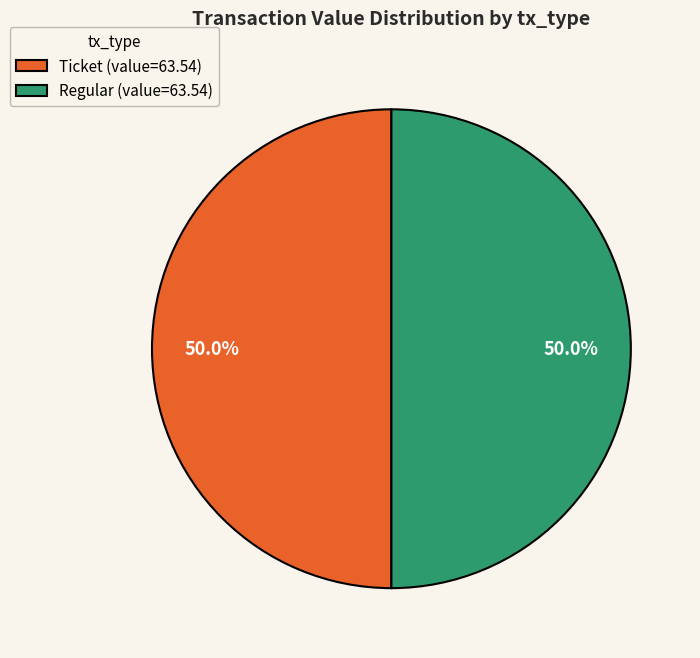

How many slices are in this pie chart?

2